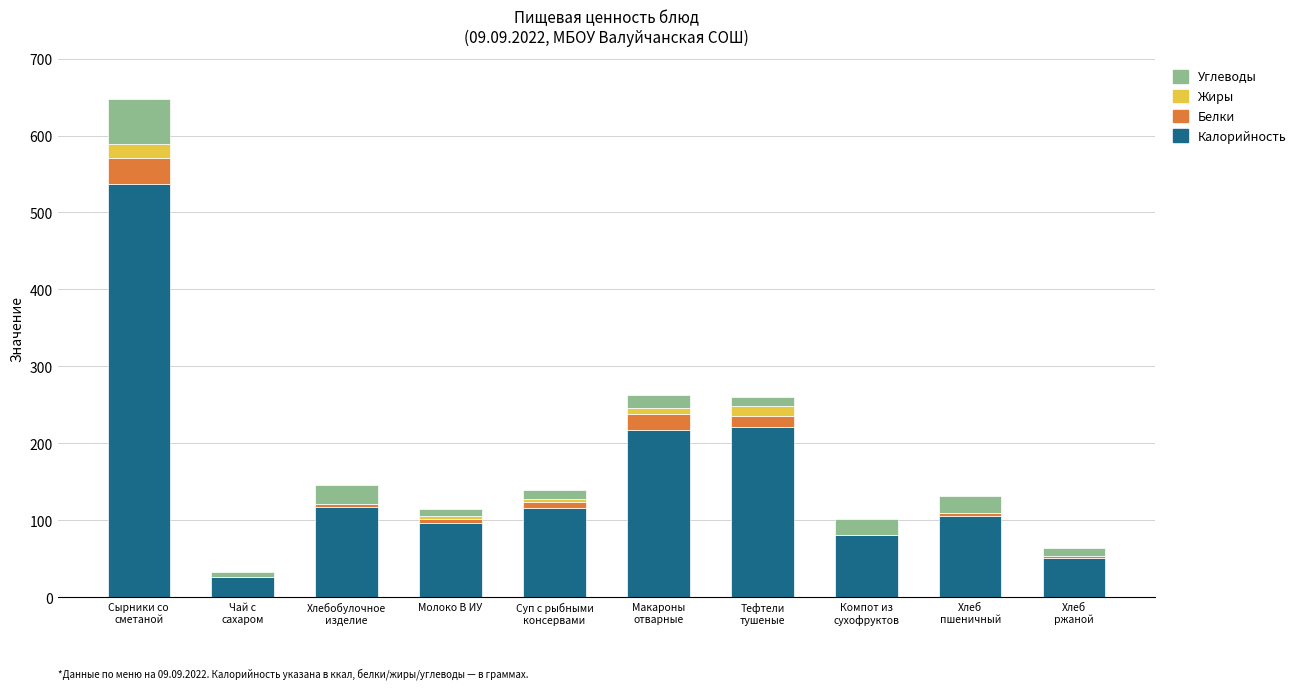

What is the sum of all Калорийность values?

1568.8